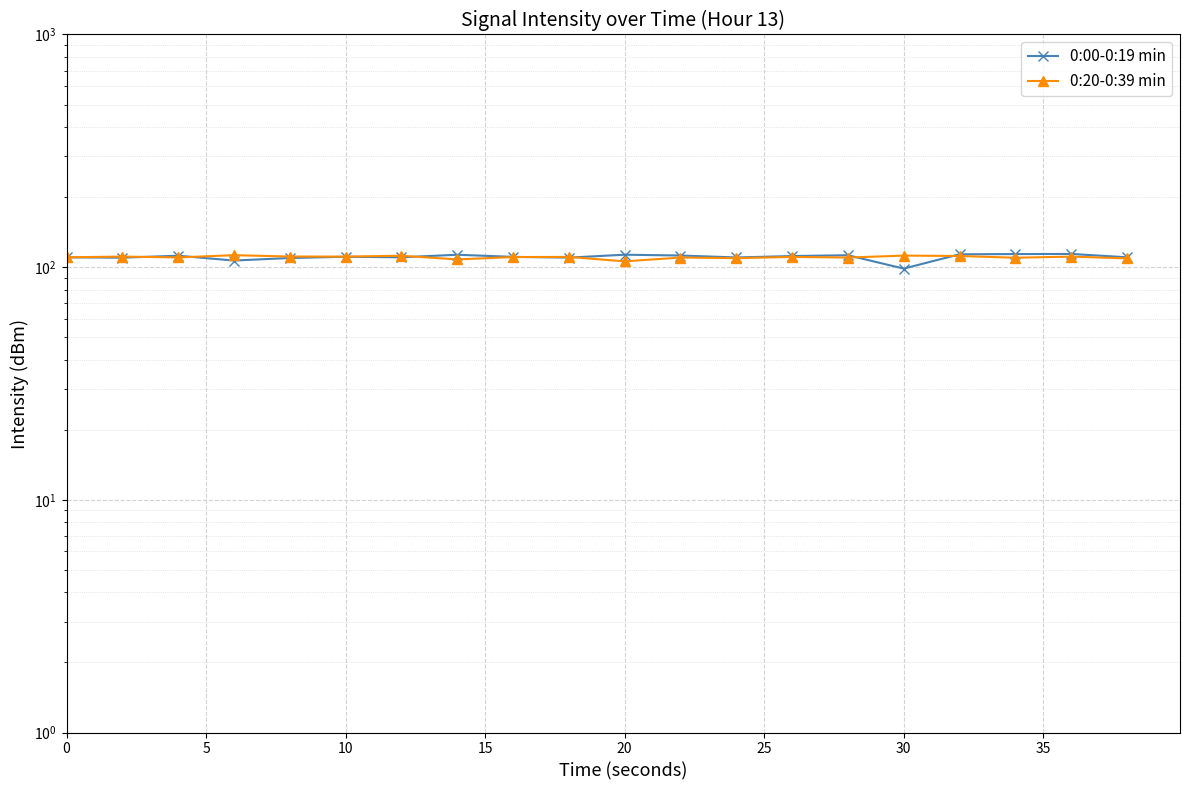

What is the difference between the maximum and second lowest values in the 0:00-0:19 min series?

7.2